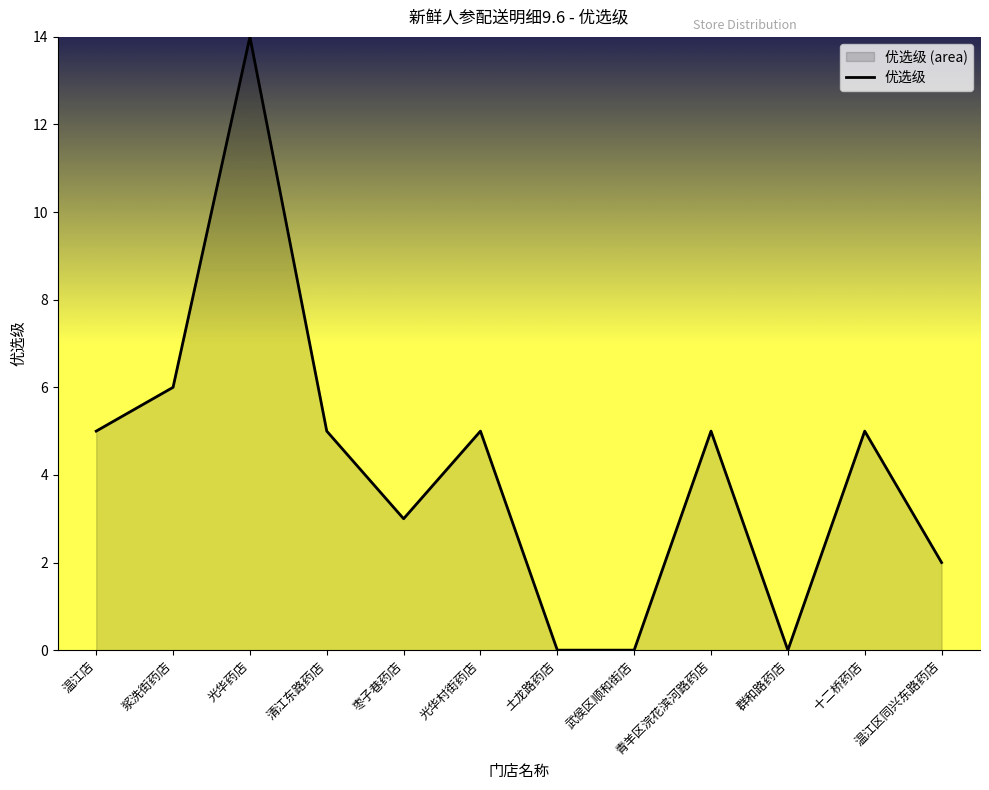

What is the label of the 7th point from the right?

光华村街药店